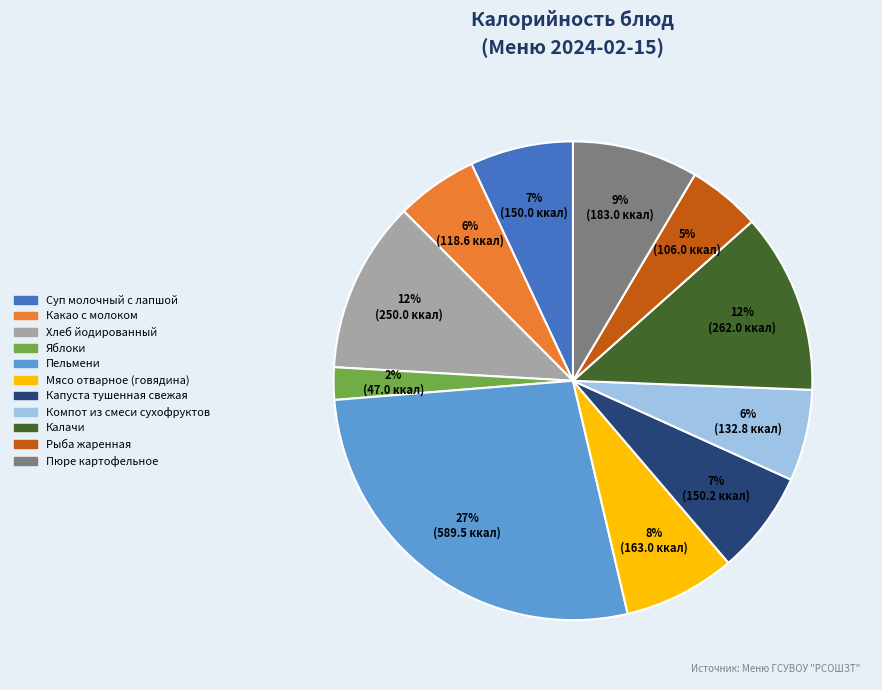

Is the sum of Пюре картофельное and Хлеб йодированный greater than half?

No